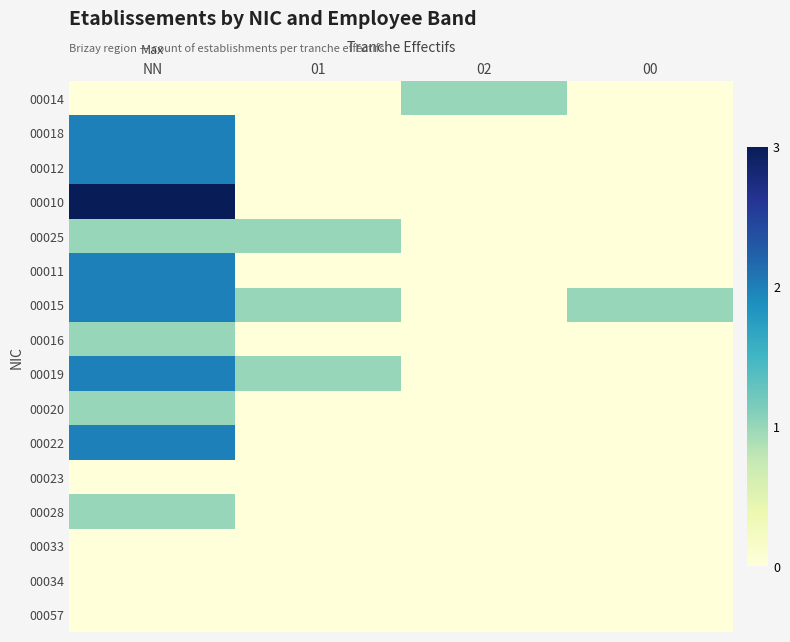

Reading left to right, extract all data points from this chart.

00014: NN=0	01=0	02=1	00=0
00018: NN=2	01=0	02=0	00=0
00012: NN=2	01=0	02=0	00=0
00010: NN=3	01=0	02=0	00=0
00025: NN=1	01=1	02=0	00=0
00011: NN=2	01=0	02=0	00=0
00015: NN=2	01=1	02=0	00=1
00016: NN=1	01=0	02=0	00=0
00019: NN=2	01=1	02=0	00=0
00020: NN=1	01=0	02=0	00=0
00022: NN=2	01=0	02=0	00=0
00023: NN=0	01=0	02=0	00=0
00028: NN=1	01=0	02=0	00=0
00033: NN=0	01=0	02=0	00=0
00034: NN=0	01=0	02=0	00=0
00057: NN=0	01=0	02=0	00=0